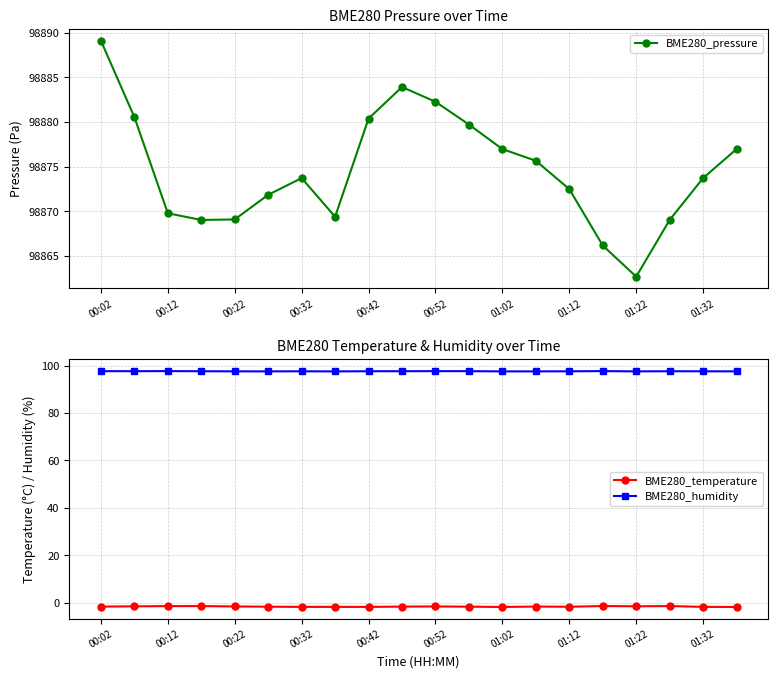

Which category has the highest value in the BME280_temperature series?

15